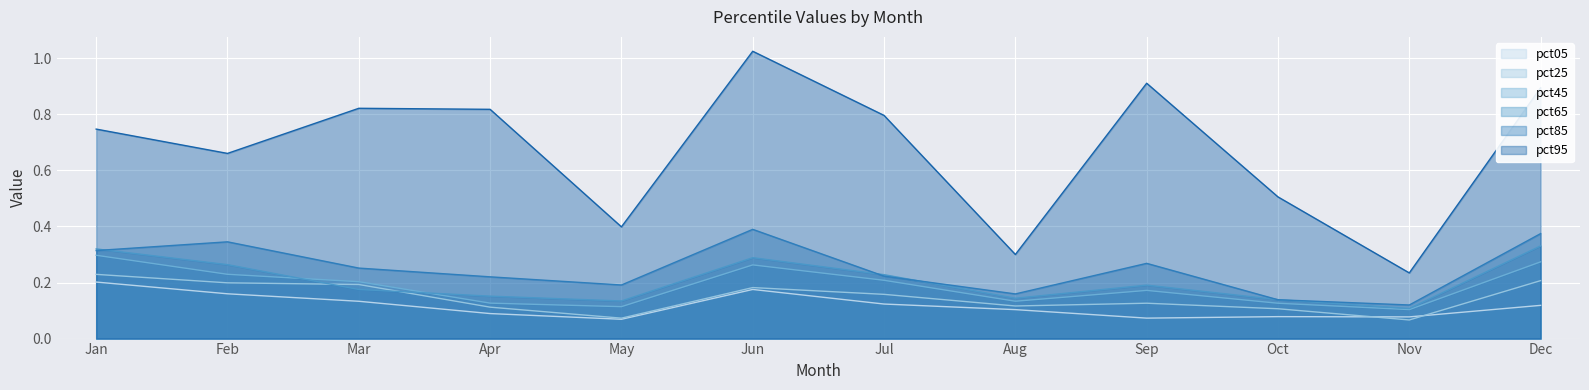

Between which two adjacent categories do pct65 and pct25 first intersect?

Feb and Mar